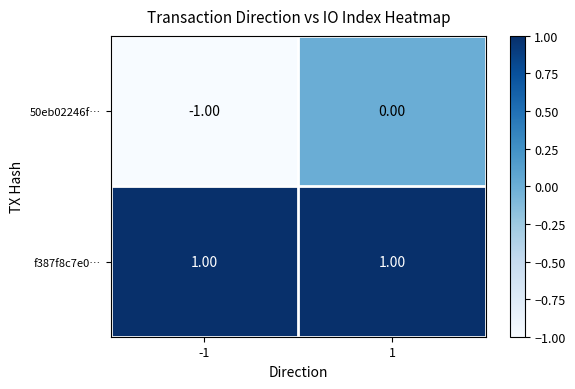

Rank the series by their maximum value, from highest to lowest.

f387f8c7e0…, 50eb02246f…